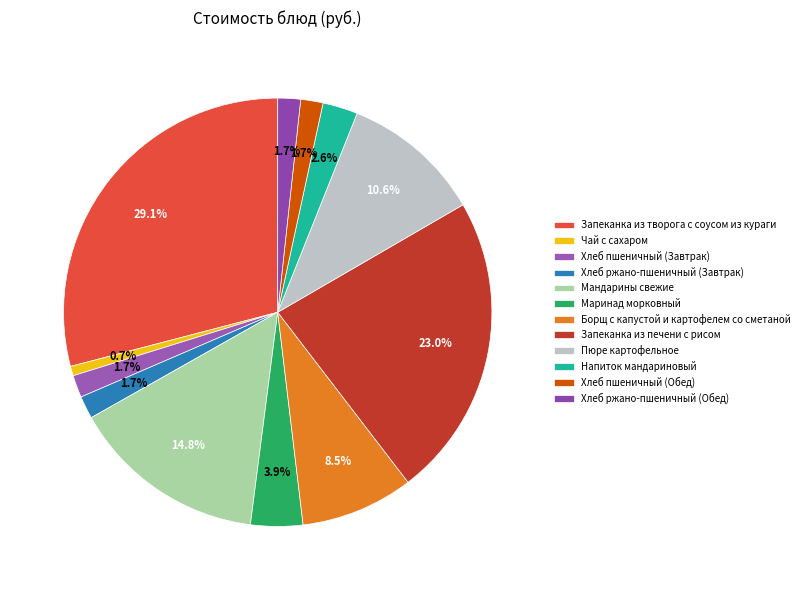

Count the number of slices in the pie.

12